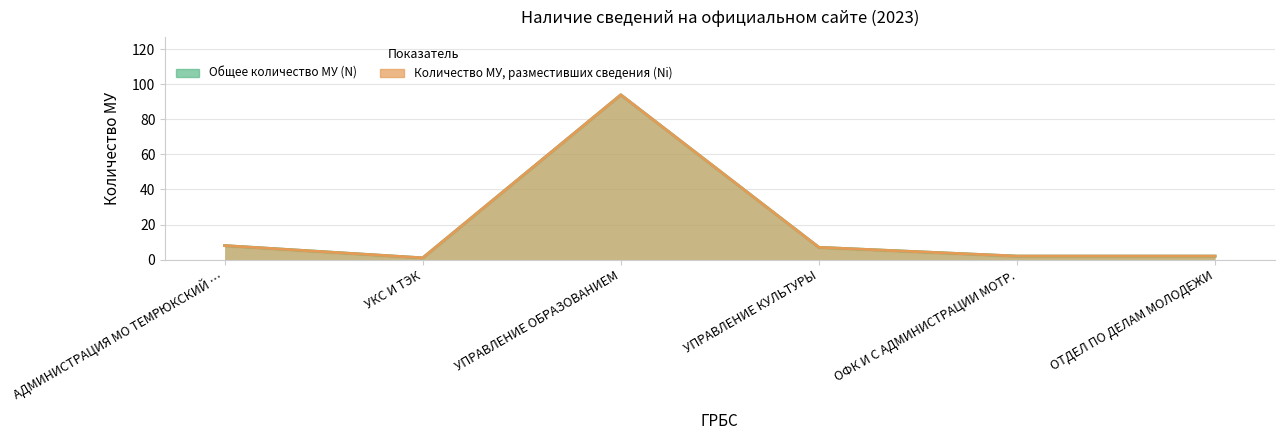

What is the sum of all Количество МУ, разместивших сведения (Ni) values?

114